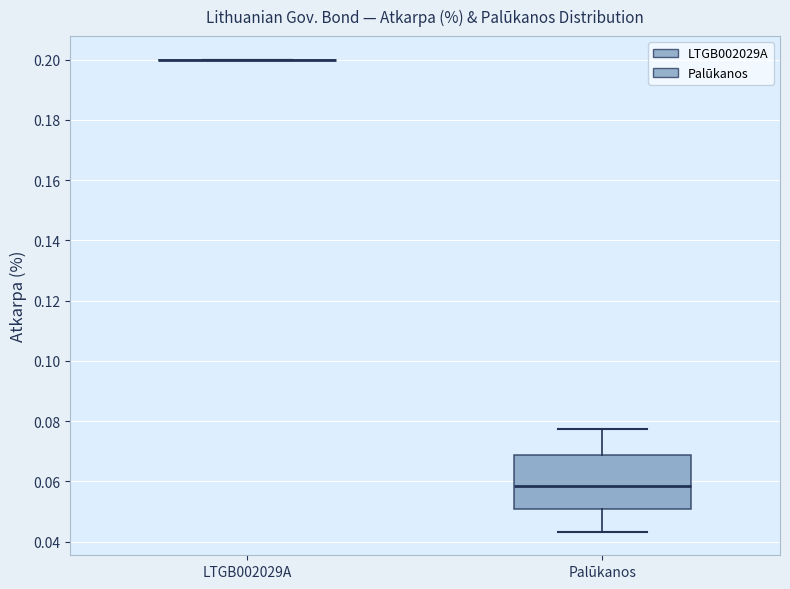

Reading left to right, read every box against the y-axis: the position of its median line, the range the box covers, and the ends of its whiskers. The values are not printed on the chart, so give them approximately, as read against the axis.

LTGB002029A: box collapsed to a line at 0.200, whiskers 0.200 to 0.200
Palūkanos: median 0.058, box 0.050 to 0.068, whiskers 0.044 to 0.078